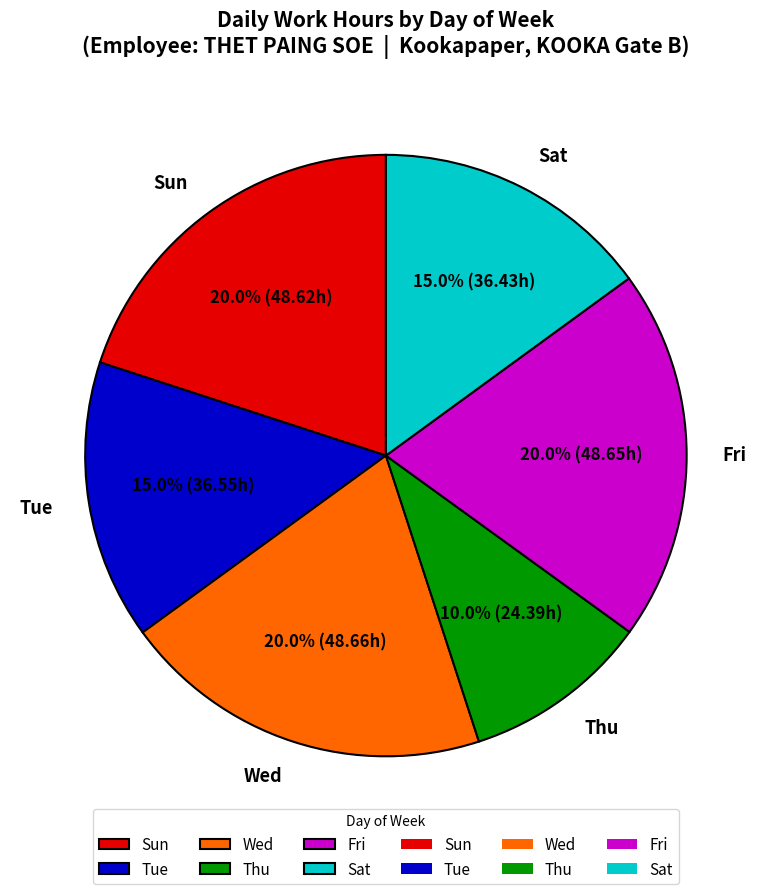

Is there a majority slice in this chart?

No